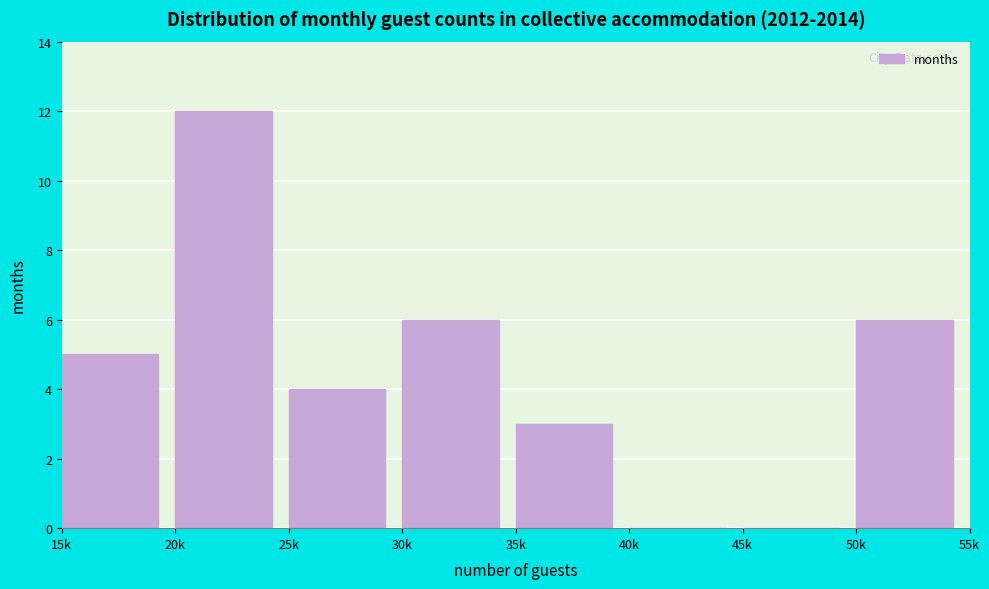

Reading left to right, transcribe all the data shown in this chart.

15k=5	20k=12	25k=4	30k=6	35k=3	40k=0	45k=0	50k=6